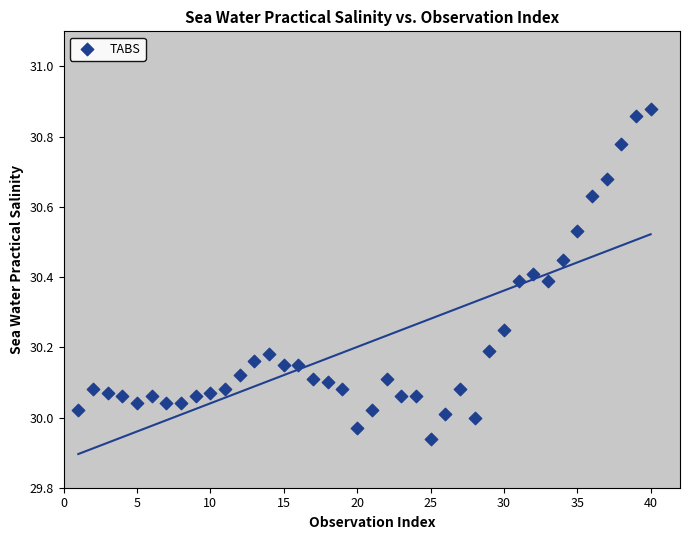

What is the range of X values (max minus min)?

39.0